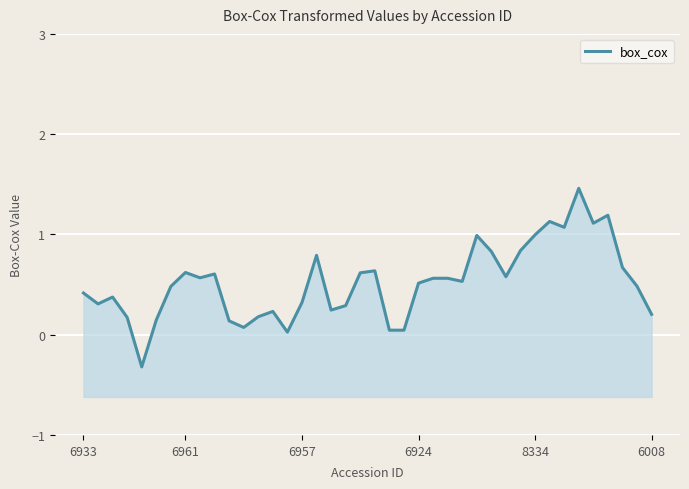

How many points are higher than both their immediate neighbors (excluding endpoints)?

10